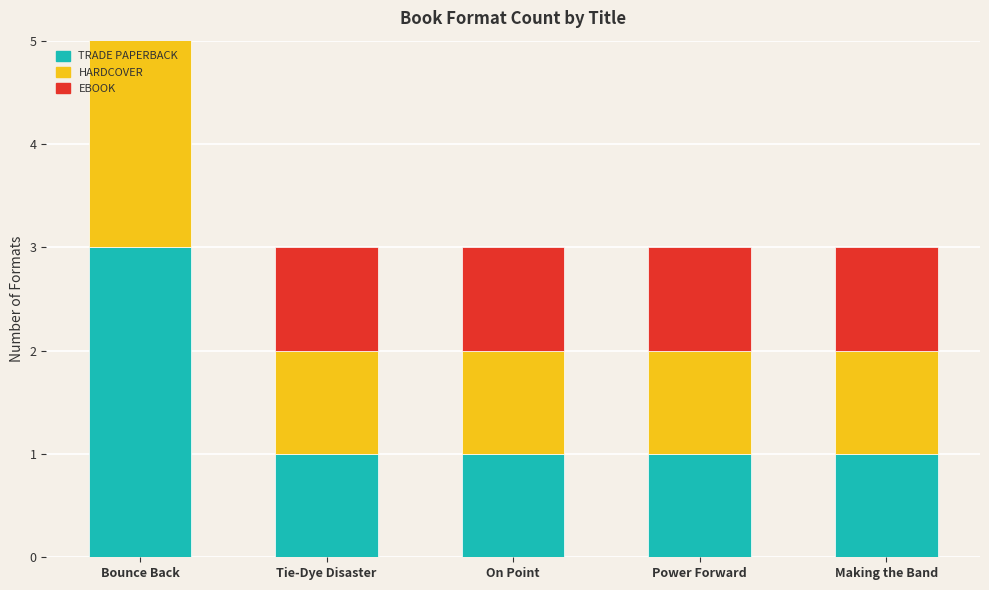

What is the label of the 5th bar from the right?

Bounce Back